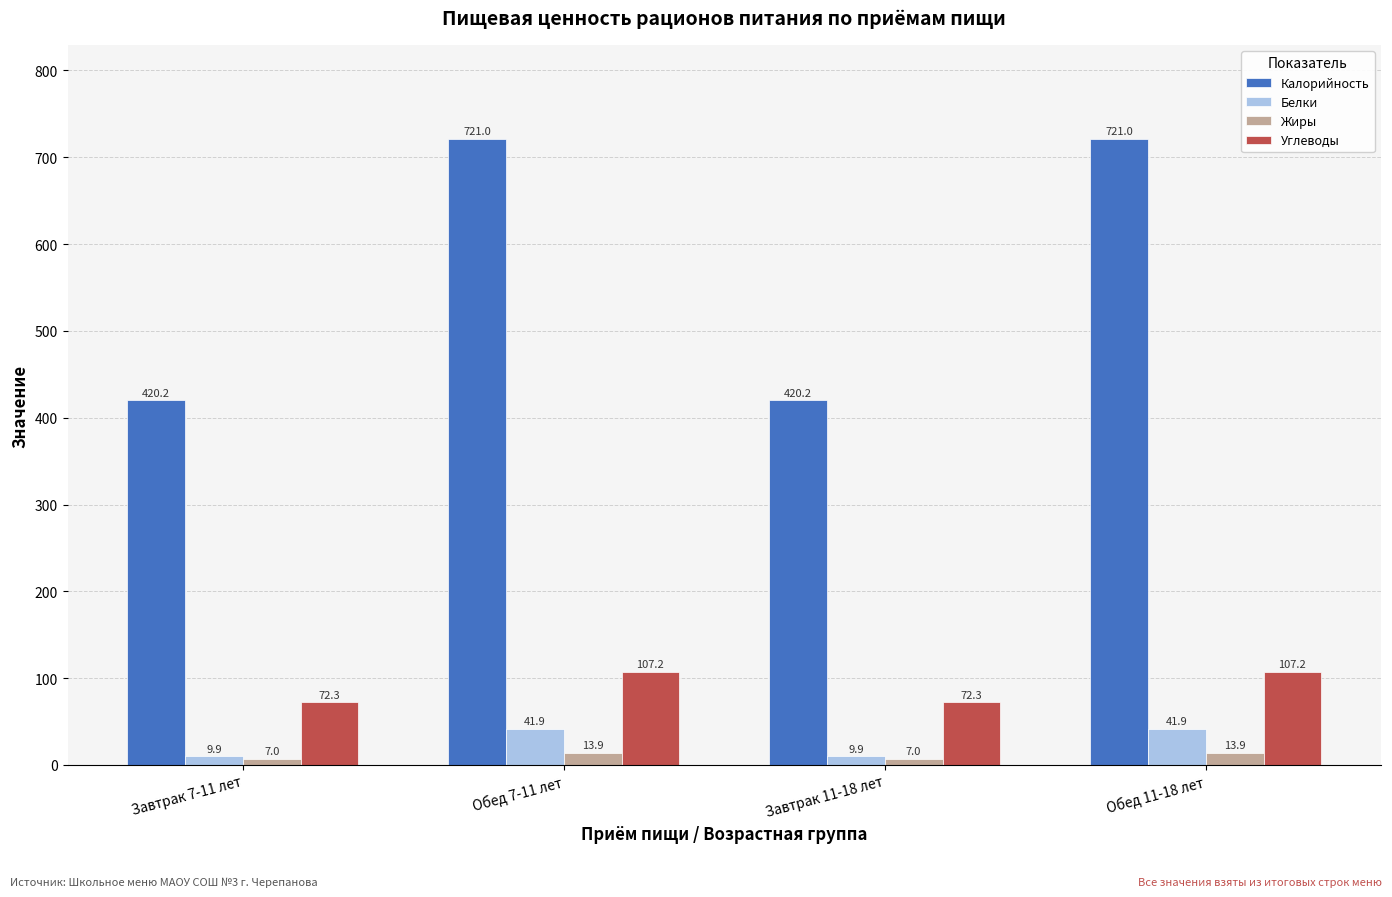

At which label does Белки first exceed 41?

Обед 7-11 лет